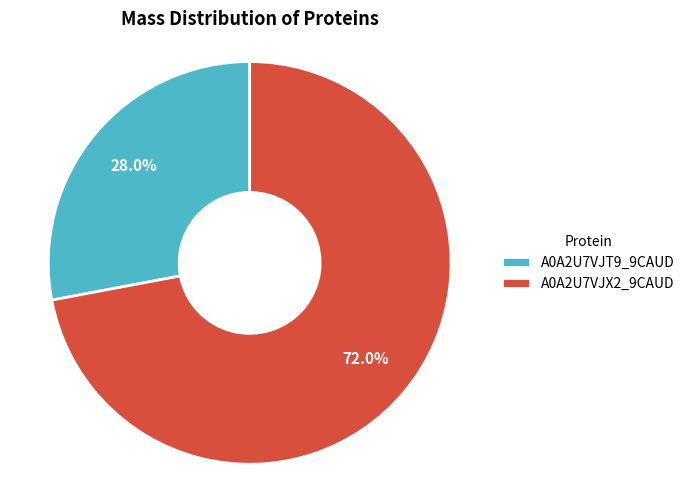

Which has a higher value, A0A2U7VJT9_9CAUD or A0A2U7VJX2_9CAUD?

A0A2U7VJX2_9CAUD